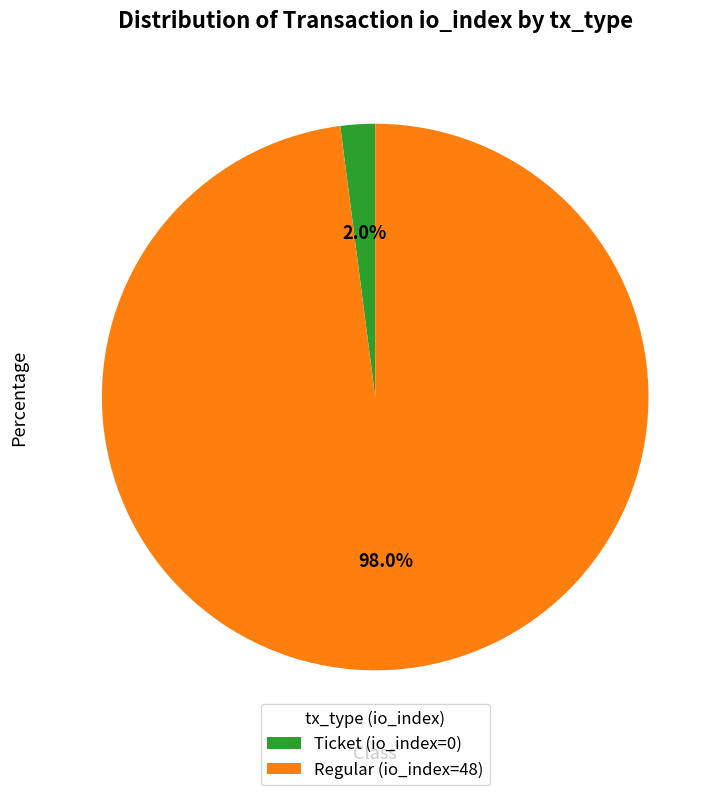

Is there any slice that represents more than half of the pie?

Yes